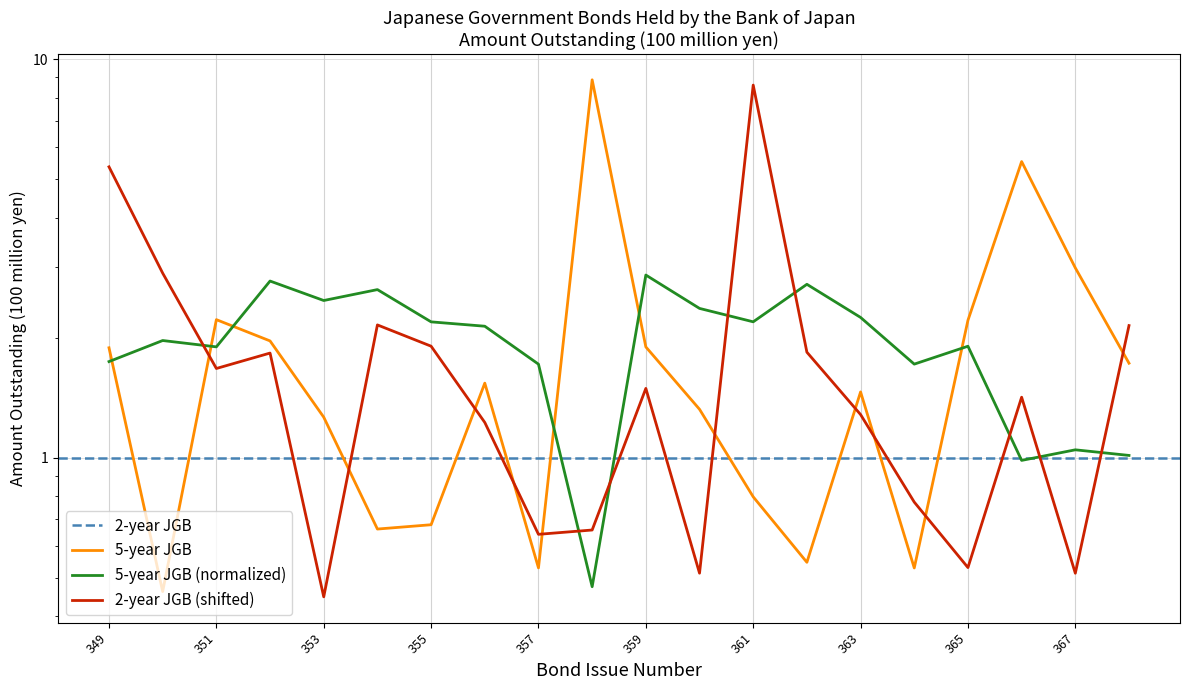

Reading right to left, transcribe all the data shown in this chart.

368=1.0	367=1.0	366=1.0	365=1.9	364=1.7	363=2.2	362=2.7	361=2.2	360=2.4	359=2.9	358=0.5	357=1.7	356=2.1	355=2.2	354=2.6	353=2.5	352=2.8	351=1.9	350=2.0	349=1.7